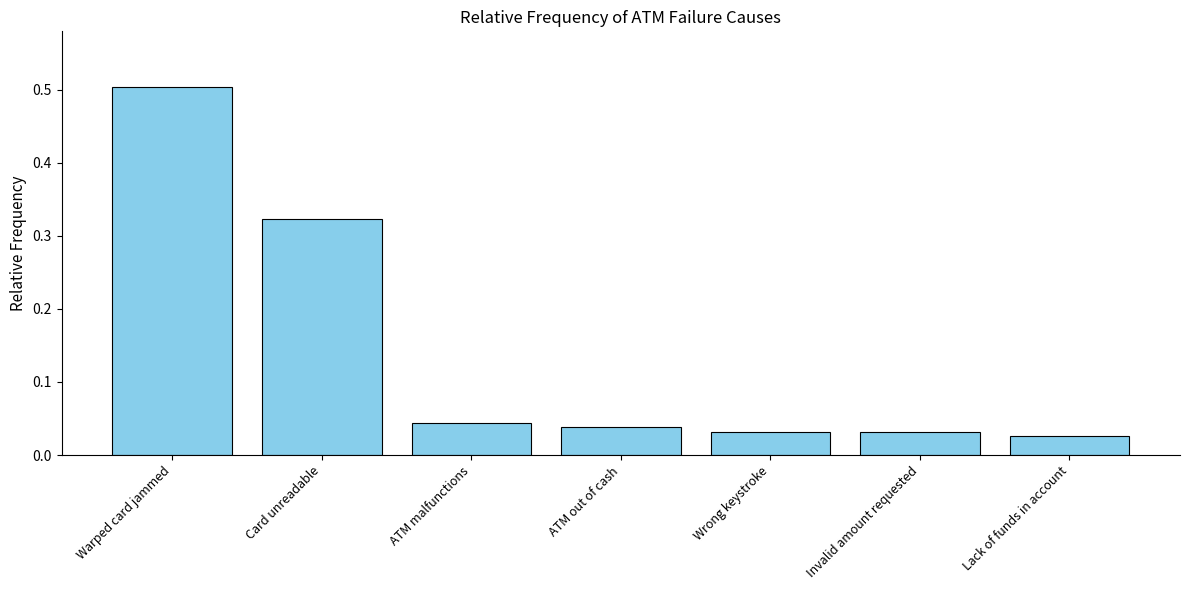

The chart shows a value of 0.1 at ATM out of cash. True or false?

False